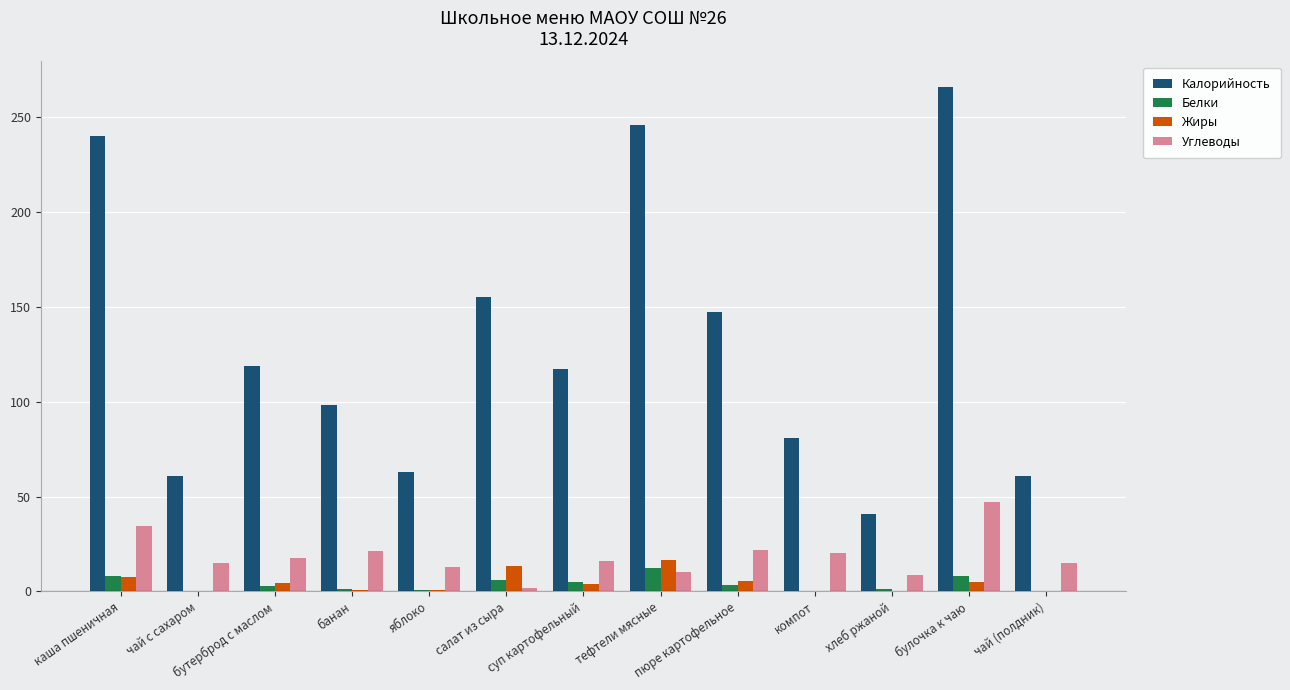

Count the number of categories in the chart.

13